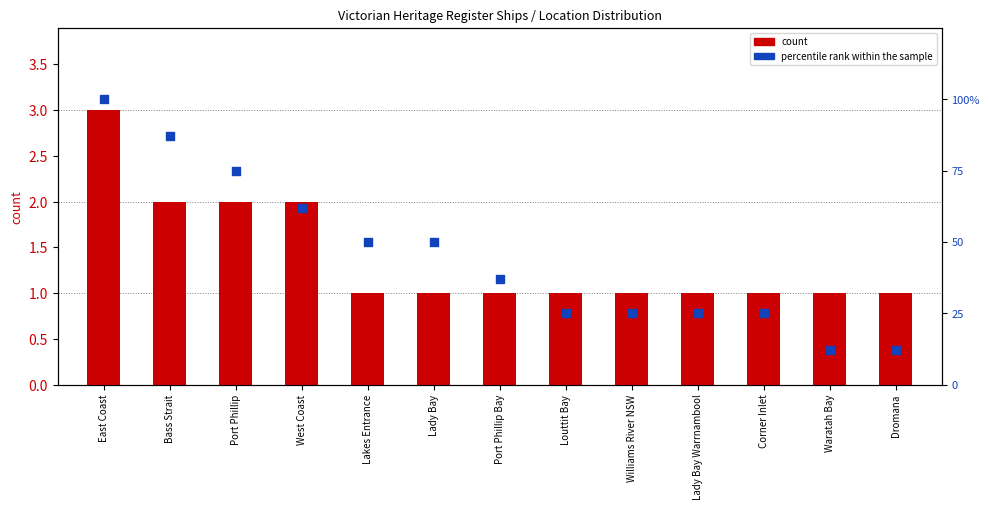

Is the value of count at Bass Strait greater than the value of percentile rank within the sample at Corner Inlet?

No